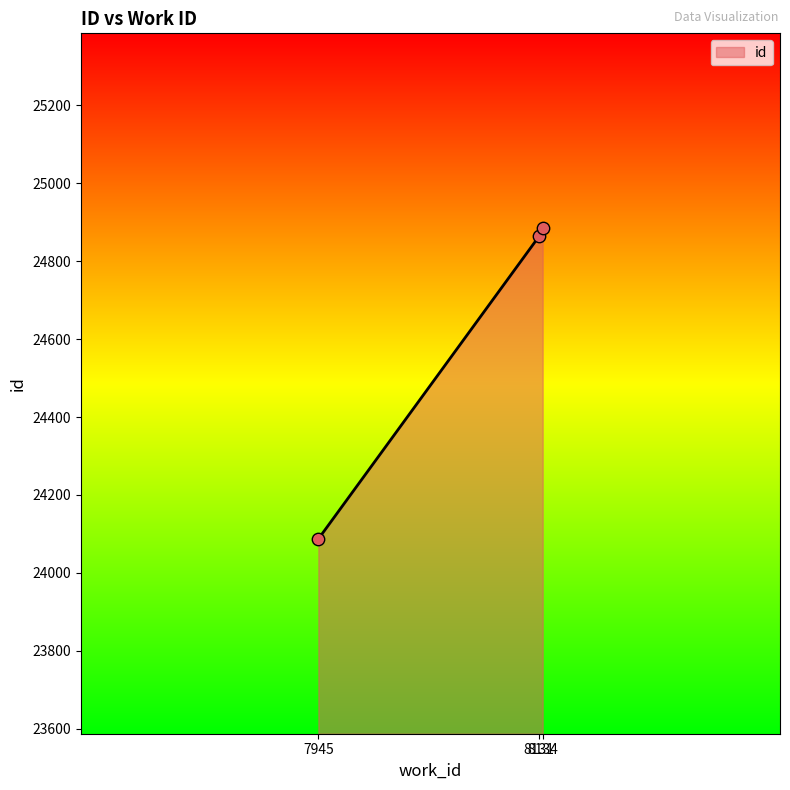

Approximately how many times larger is the value at 7945 compared to 8134?

1.0